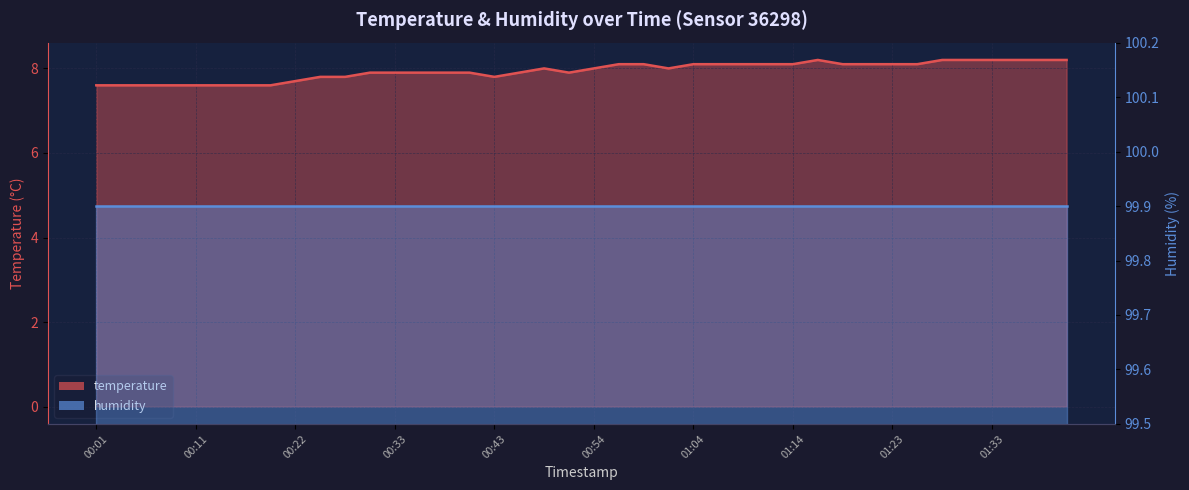

Does the chart display data point markers on the line(s)?

No